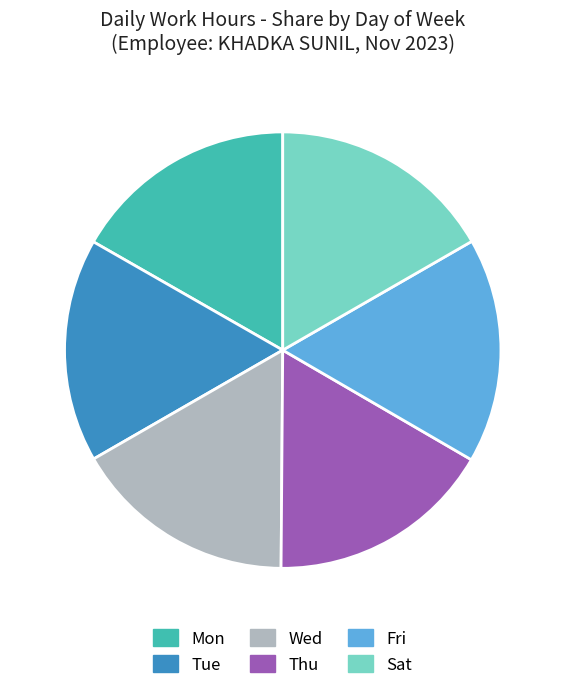

The Wed slice represents 29% of the pie. True or false?

False